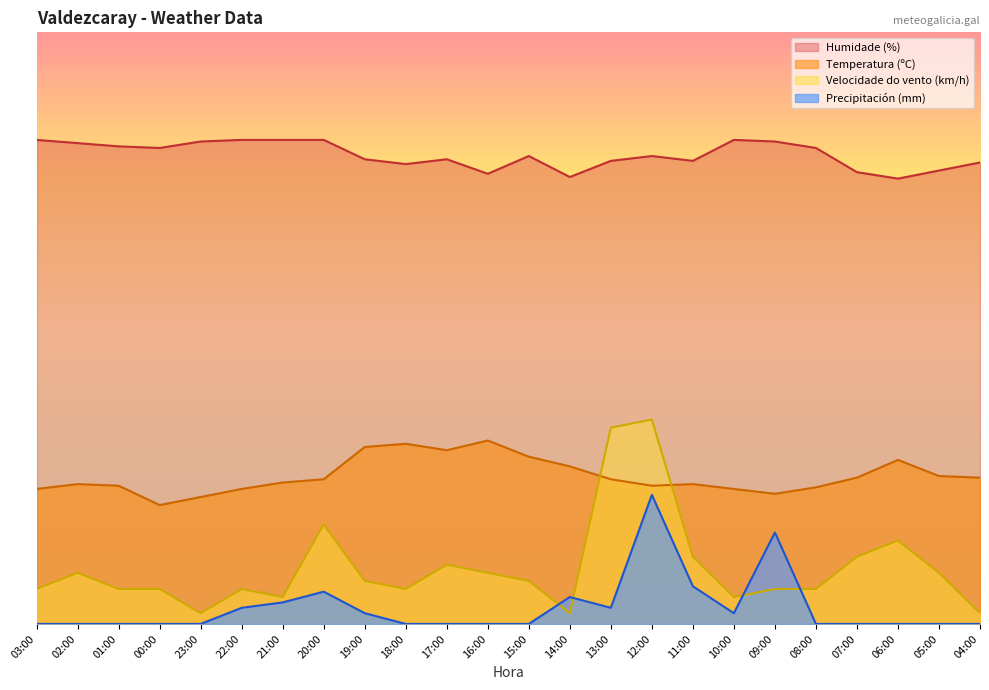

Which series has the largest range (max minus min)?

Velocidade do vento (km/h)